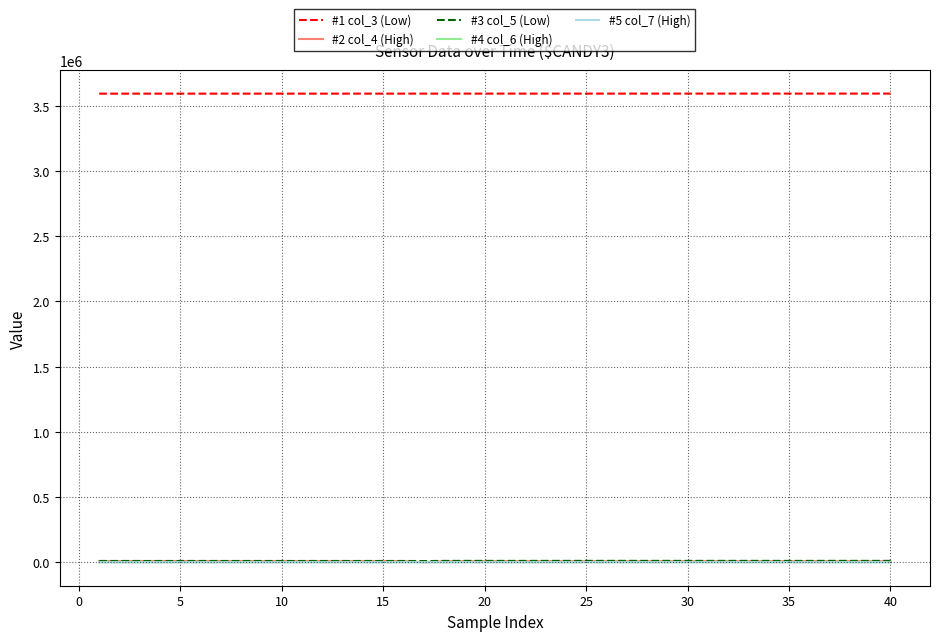

True or false: #2 col_4 (High) and #1 col_3 (Low) intersect in this chart.

False